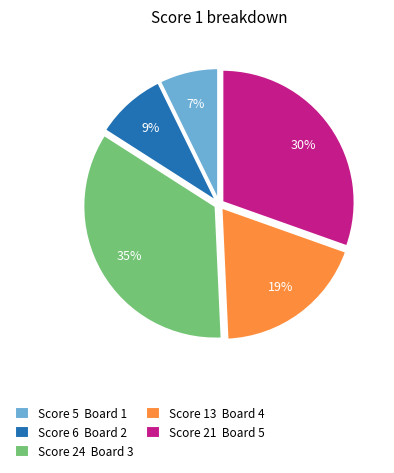

Approximately how many times larger is the value at Score 21 Board 5 compared to Score 24 Board 3?

0.9